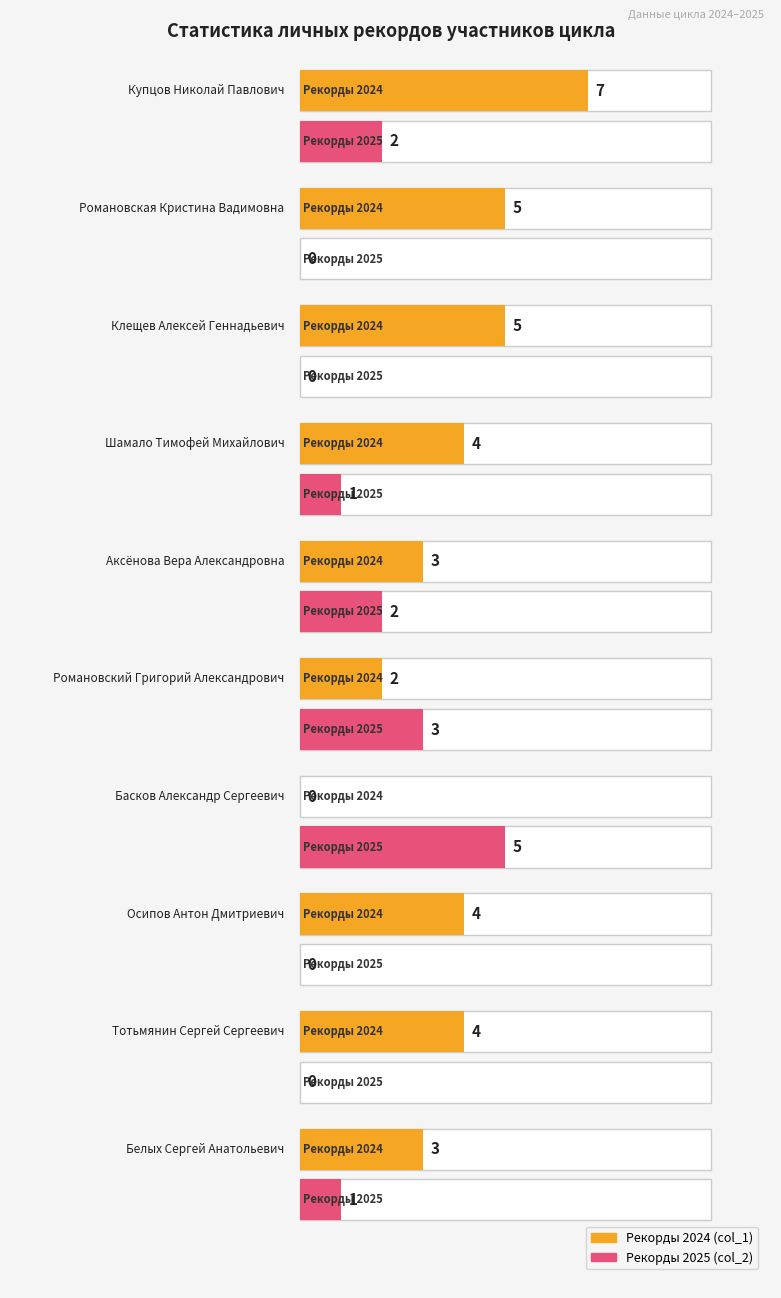

Rank the series at Белых Сергей Анатольевич from lowest to highest value.

Рекорды 2025, Рекорды 2024